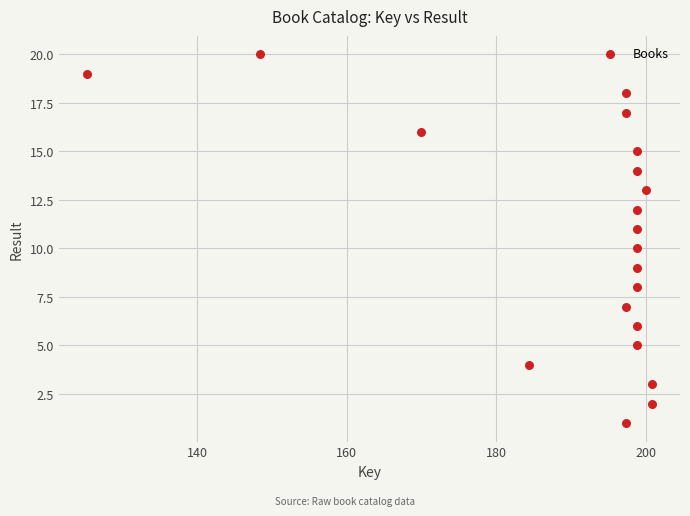

What is the range of X values (max minus min)?

75522985